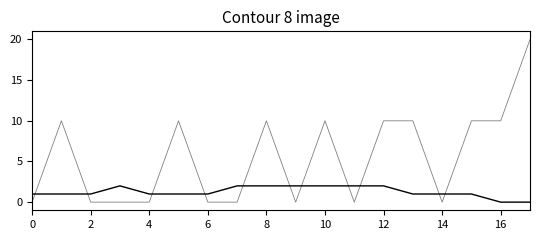

The value of PR at 10 is 3. True or false?

False